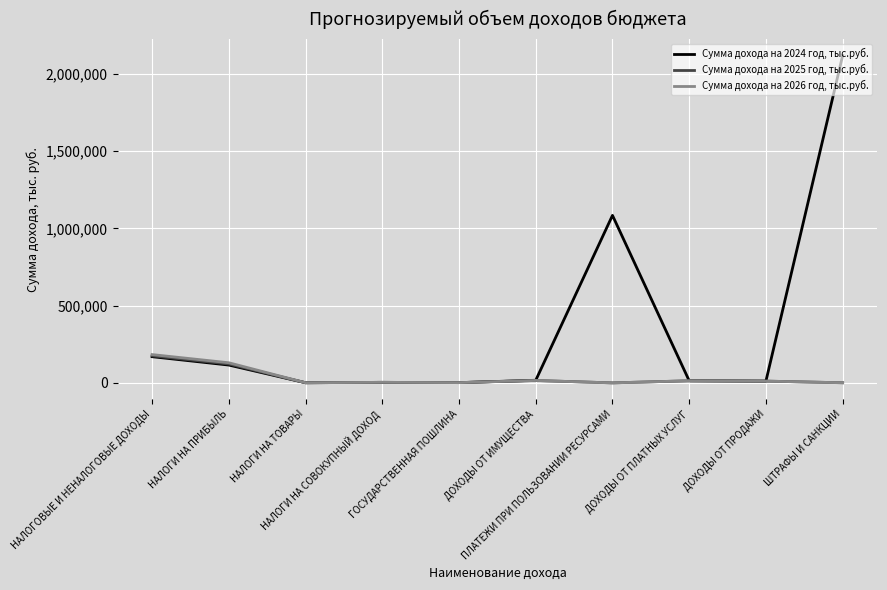

Which series has the largest total across all categories?

Сумма дохода на 2024 год, тыс.руб.